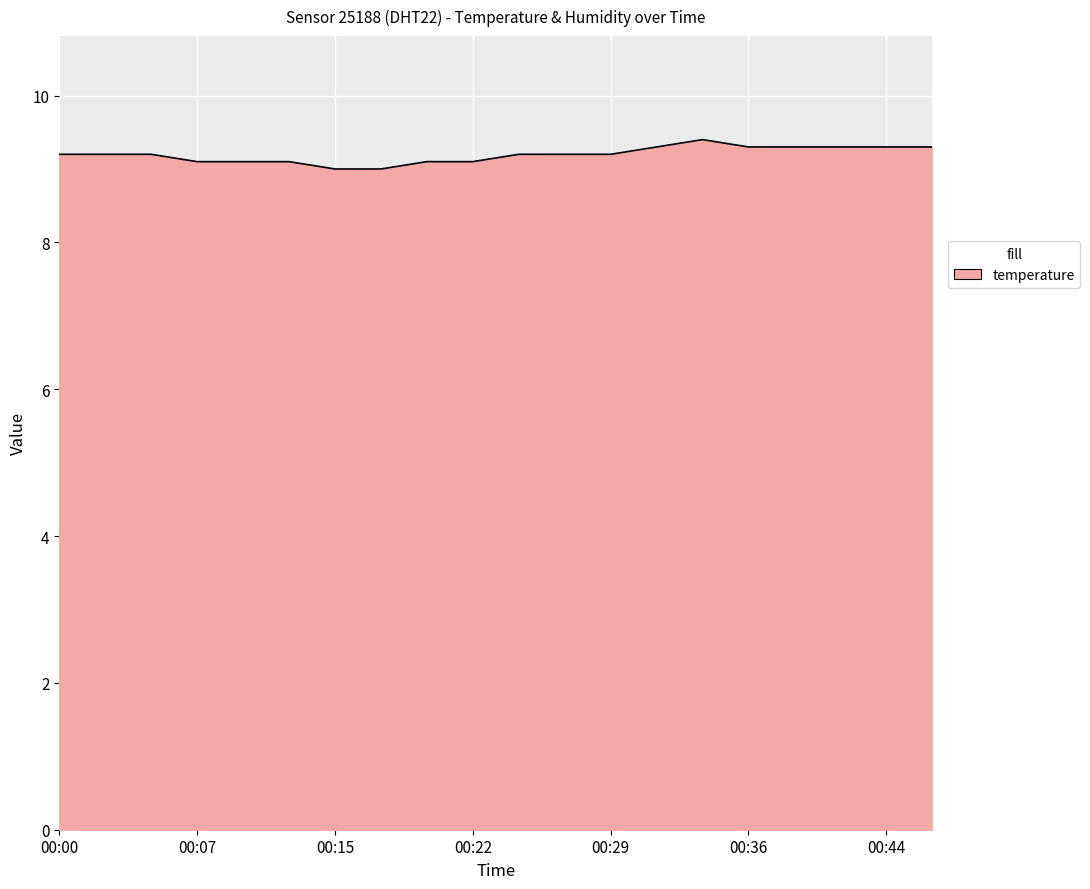

What is the maximum value shown in the chart?

9.4